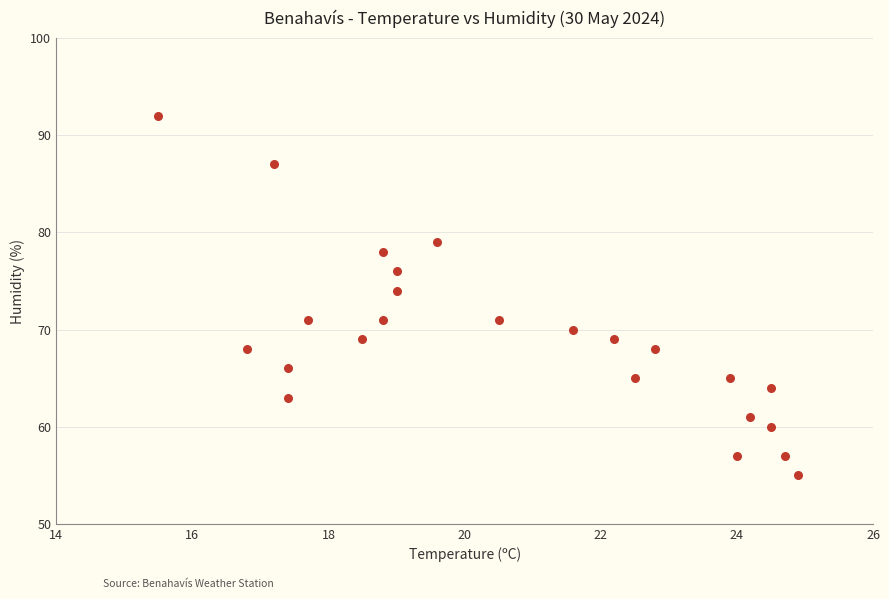

What is the range of Y values (max minus min)?

37